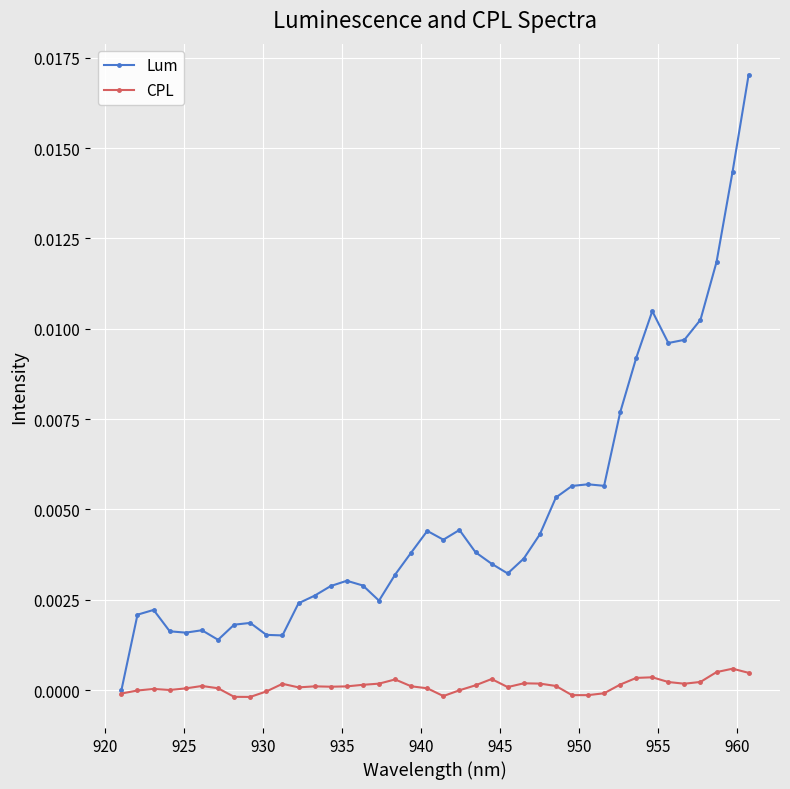

How many data points in Lum are less than 0?

1